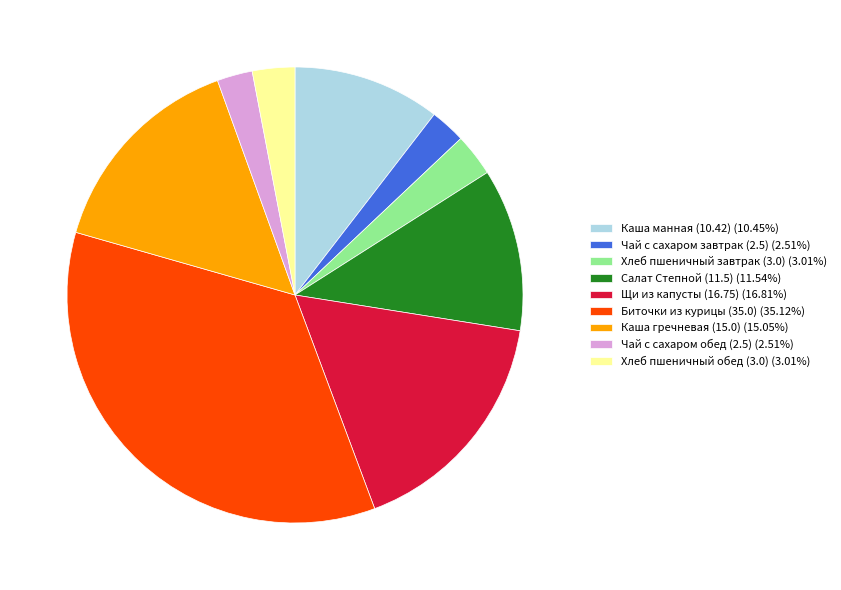

Approximately how many times larger is the value at Чай с сахаром завтрак (2.5) (2.51%) compared to Чай с сахаром обед (2.5) (2.51%)?

1.0